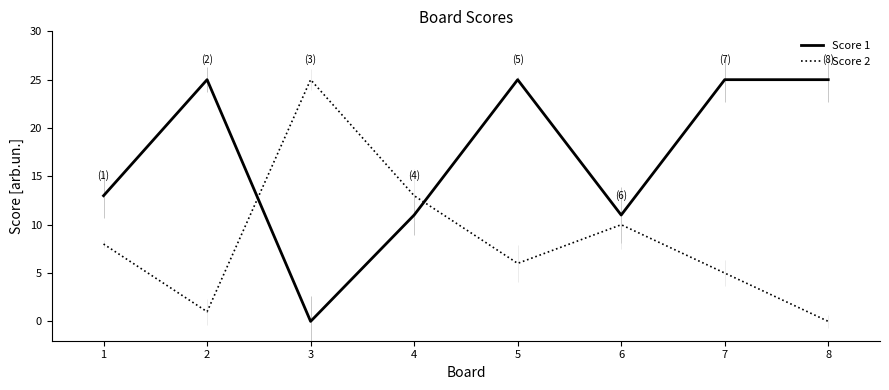

Is this an area chart (filled region under the line)?

No